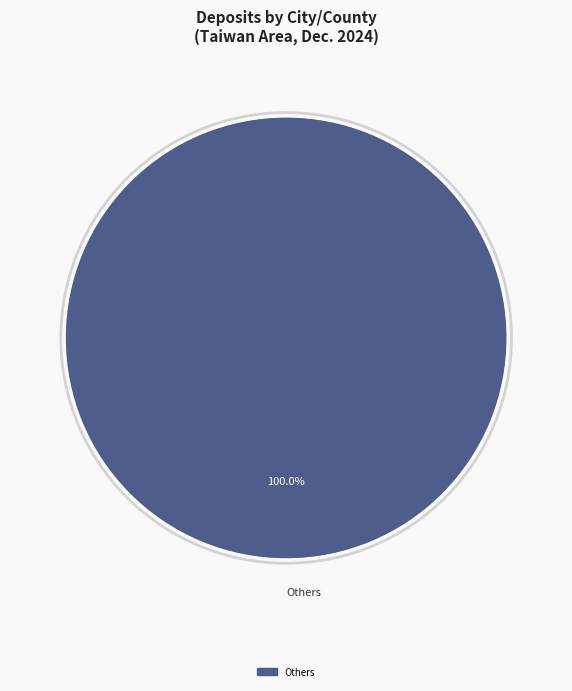

Does any single category account for the majority?

Yes